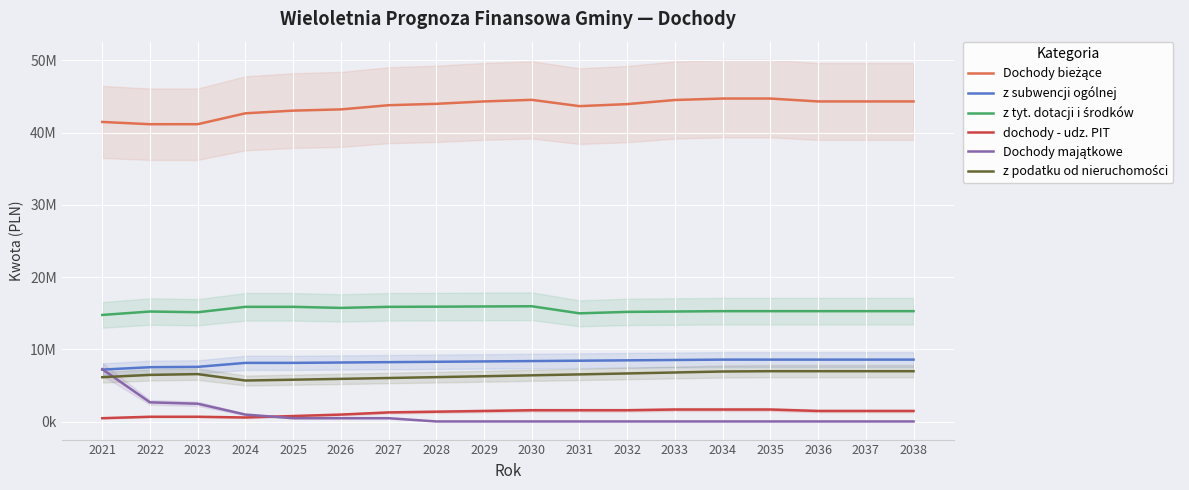

True or false: Dochody bieżące and Dochody majątkowe cross at least once.

False